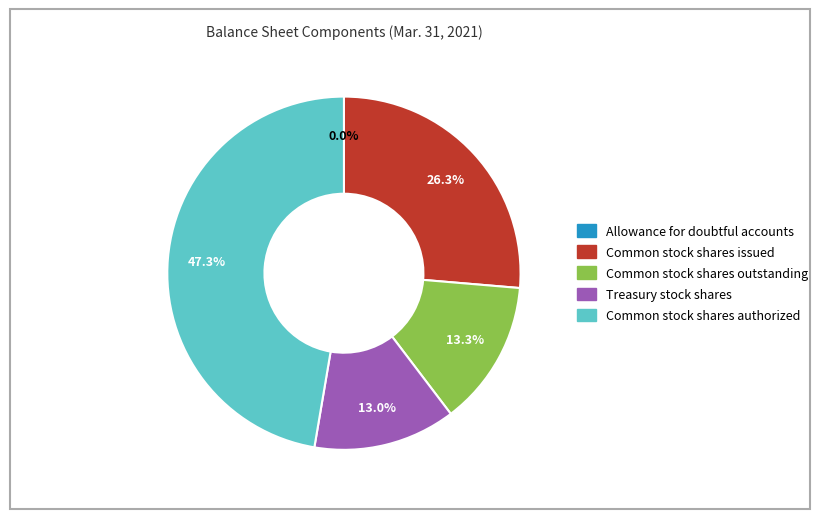

Is there any slice that represents more than half of the pie?

No